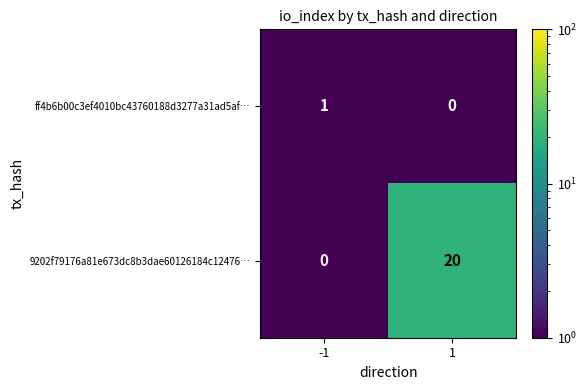

The value of 9202f79176a81e673dc8b3dae60126184c12476… at -1 is 0. True or false?

True